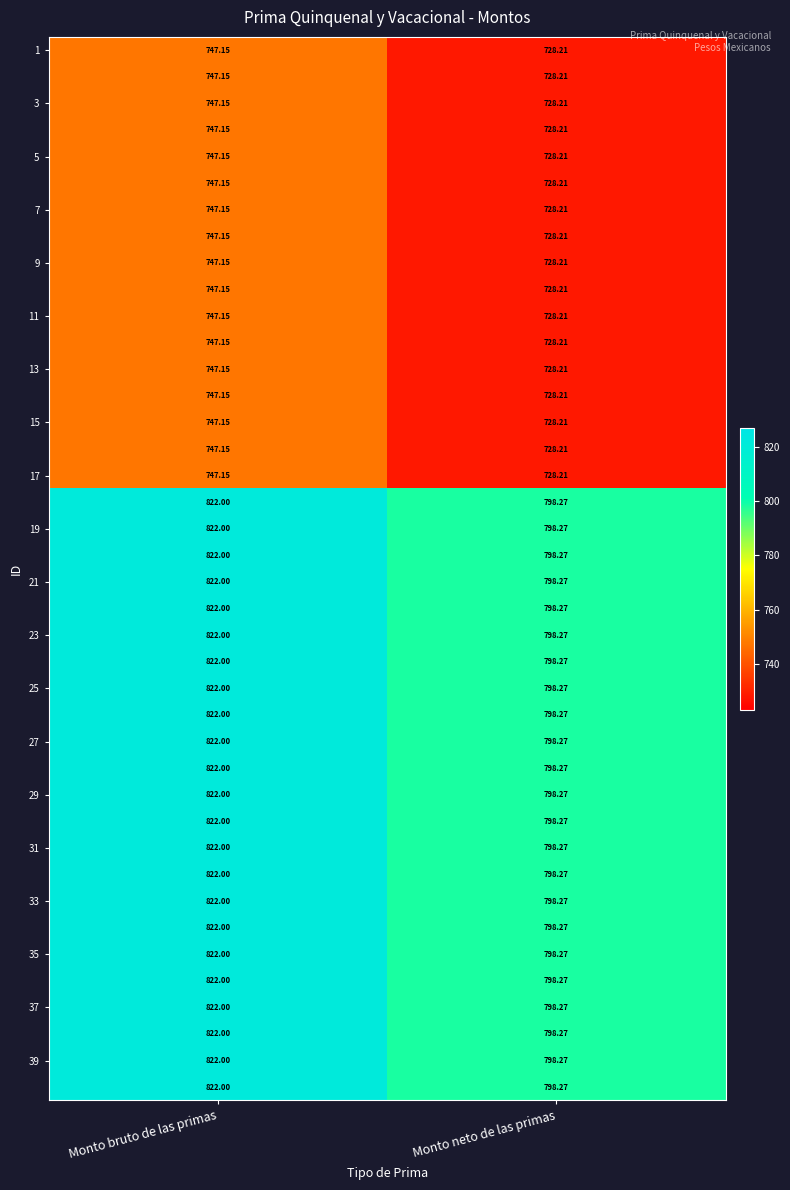

At which category is the sum across all series the highest?

Monto bruto de las primas